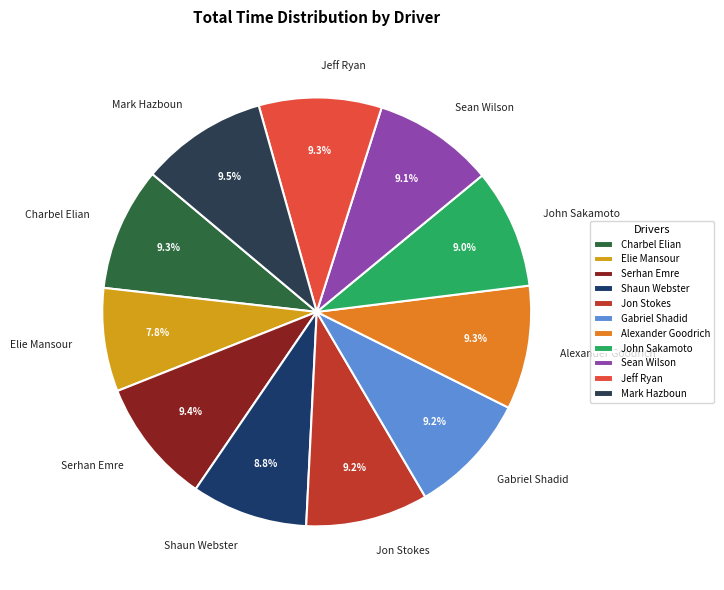

Which category has the smallest portion of the pie?

Elie Mansour